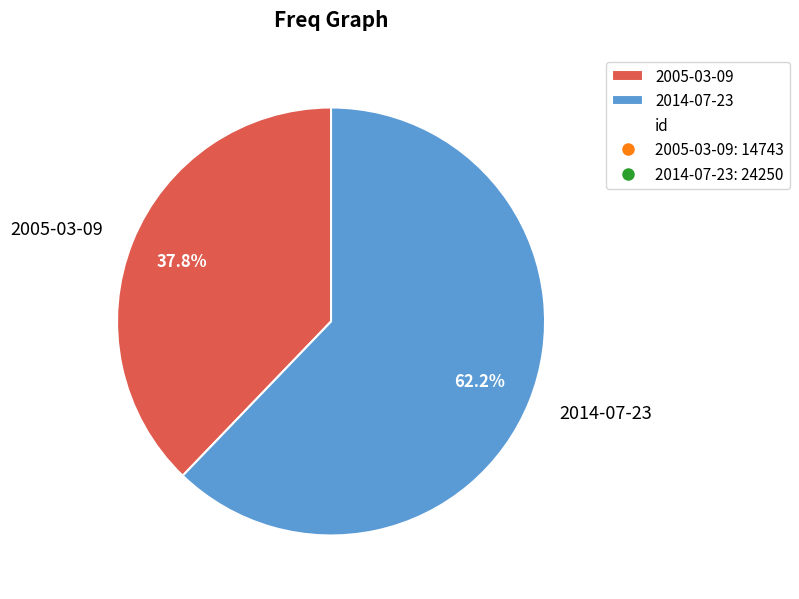

Is the sum of 2014-07-23 and 2005-03-09 greater than half?

Yes